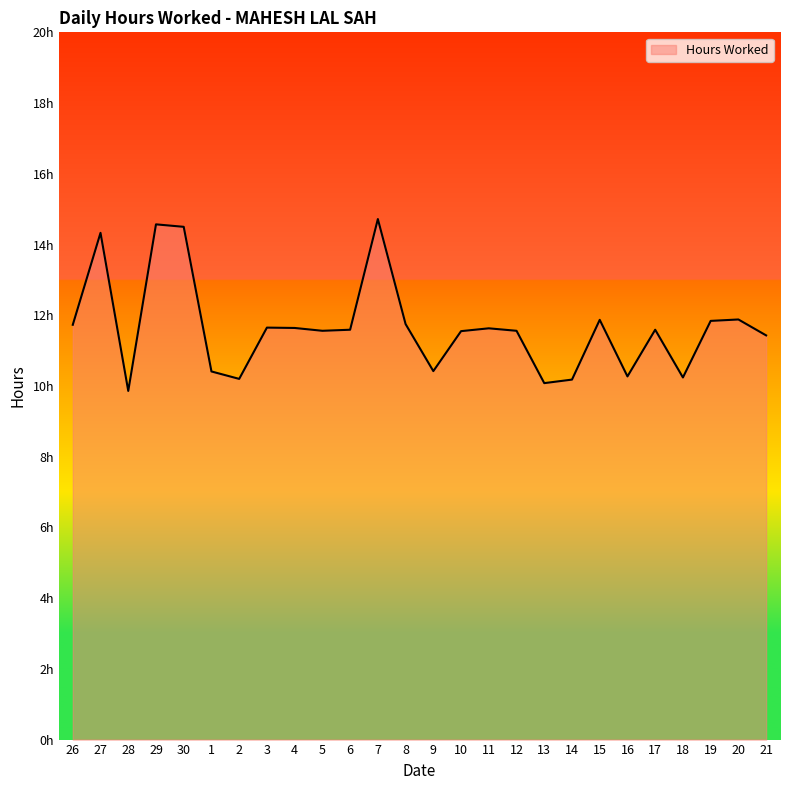

Which category has the lowest value across all series?

28